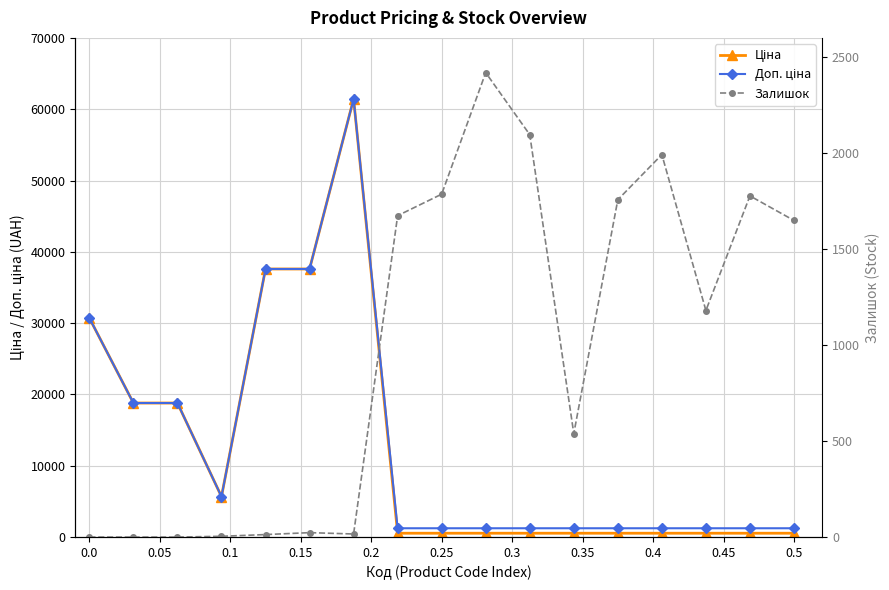

True or false: Залишок has more than 1 interior local peaks.

True